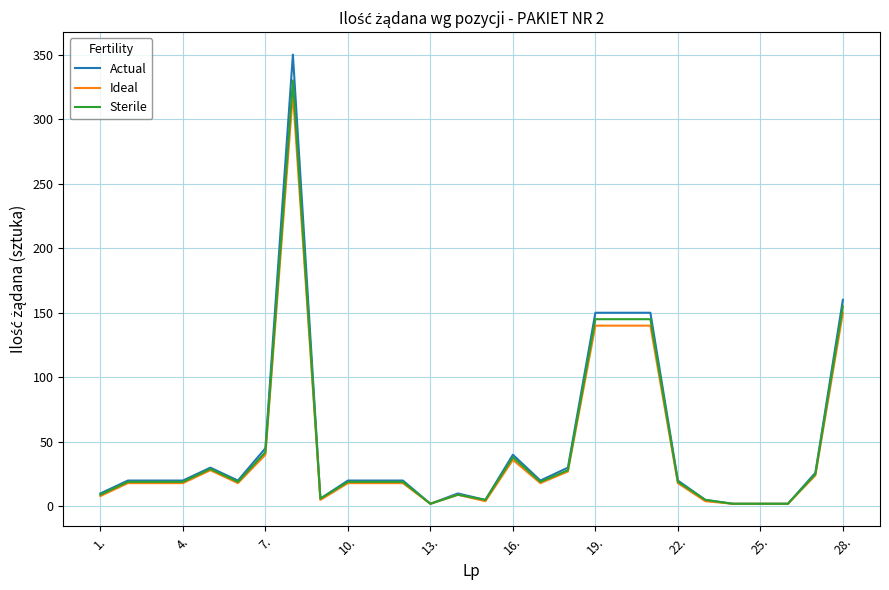

What is the maximum value shown in the chart?

350